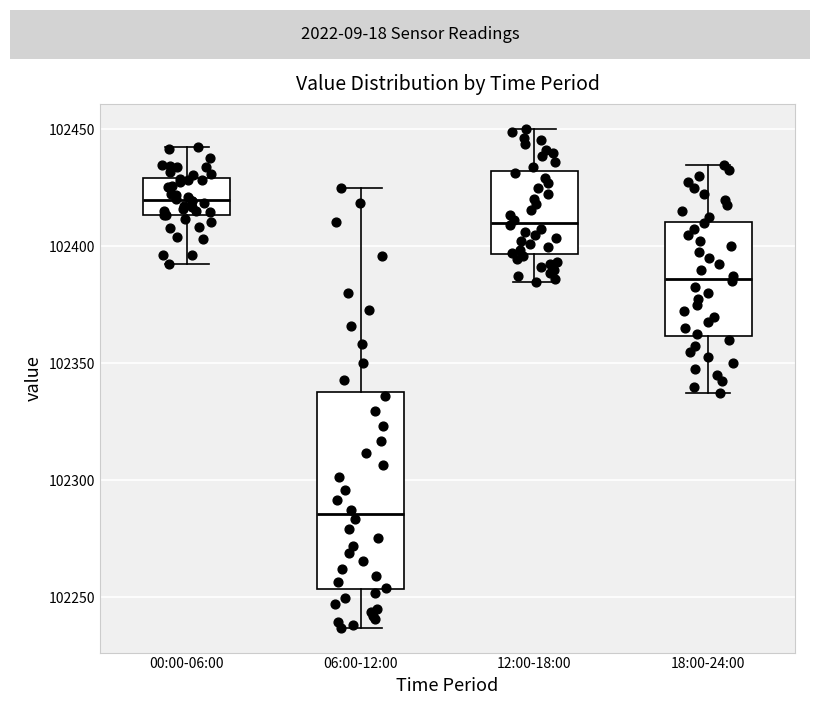

Reading left to right, transcribe this box plot: for each box, give where its median line is, the range the box spans, and where its two whiskers end, as read against the y-axis. The values are not printed on the chart, so give them approximately, as read against the axis.

00:00-06:00: median 102420, box 102415 to 102430, whiskers 102395 to 102445
06:00-12:00: median 102285, box 102255 to 102340, whiskers 102235 to 102425
12:00-18:00: median 102410, box 102395 to 102430, whiskers 102385 to 102450
18:00-24:00: median 102385, box 102360 to 102410, whiskers 102340 to 102435